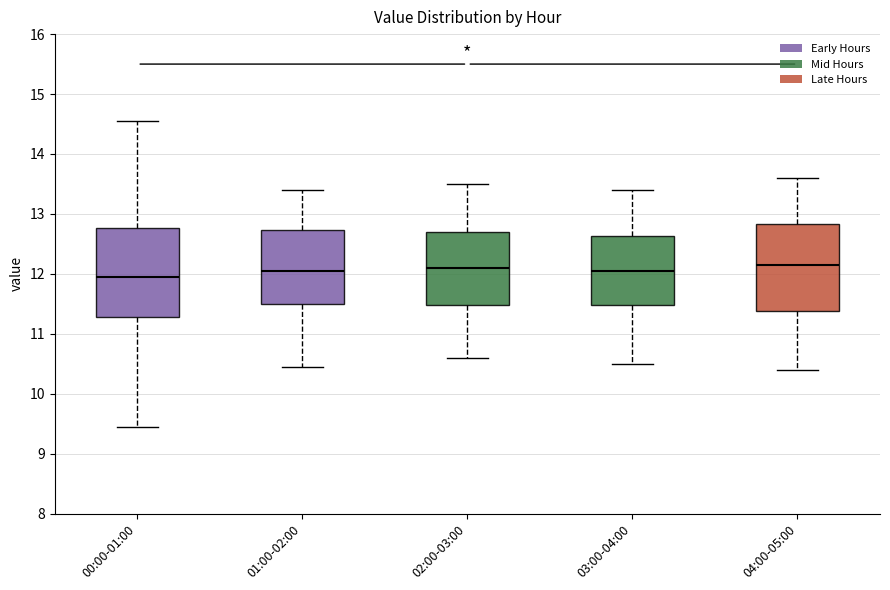

Reading left to right, transcribe this box plot: for each box, give where its median line is, the range the box spans, and where its two whiskers end, as read against the y-axis. The values are not printed on the chart, so give them approximately, as read against the axis.

00:00-01:00: median 11.9, box 11.3 to 12.8, whiskers 9.5 to 14.6
01:00-02:00: median 12.1, box 11.5 to 12.7, whiskers 10.5 to 13.4
02:00-03:00: median 12.1, box 11.5 to 12.7, whiskers 10.6 to 13.5
03:00-04:00: median 12.1, box 11.5 to 12.6, whiskers 10.5 to 13.4
04:00-05:00: median 12.2, box 11.4 to 12.8, whiskers 10.4 to 13.6